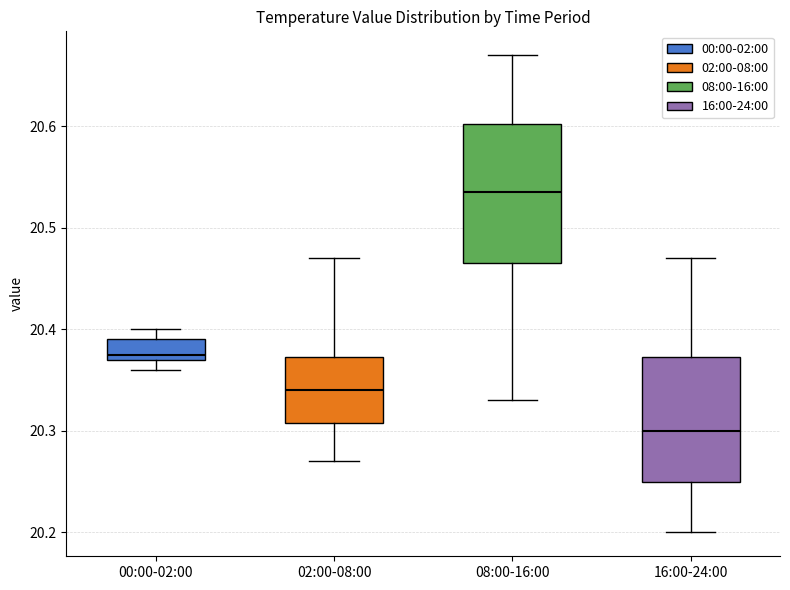

Which box has the highest median line?

08:00-16:00